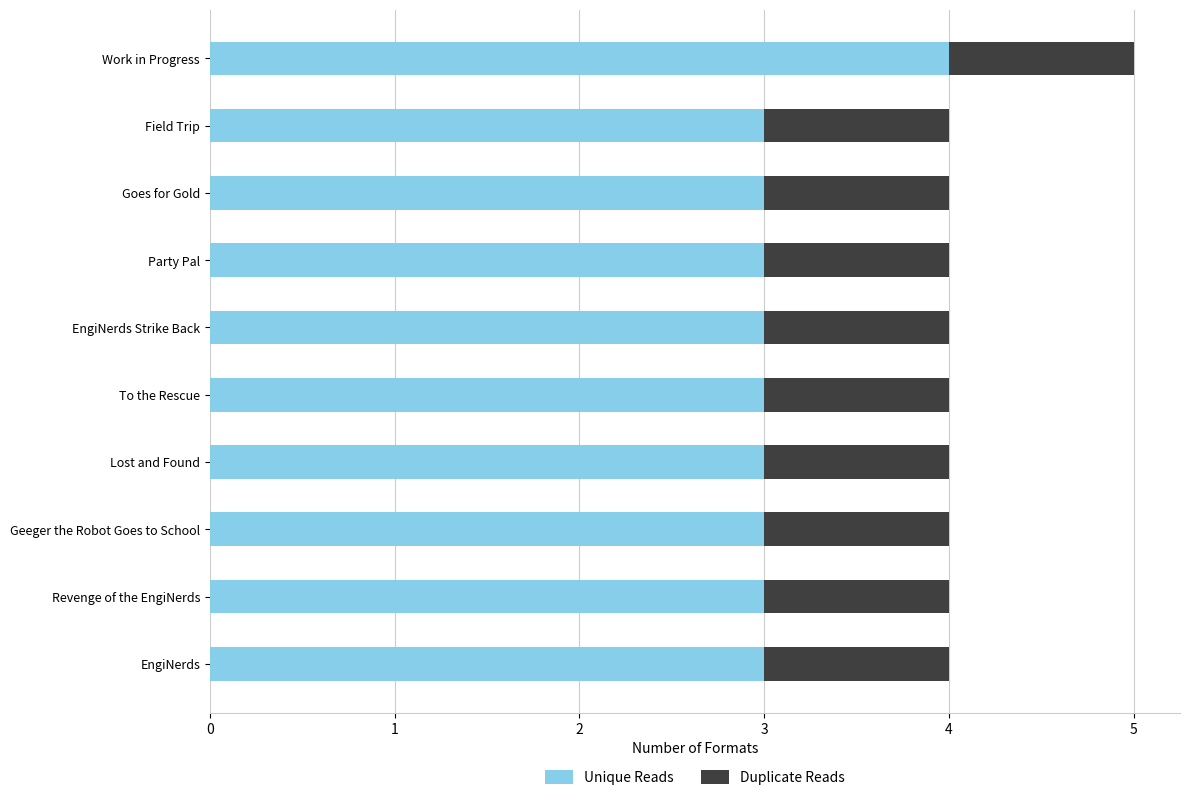

What is the highest value of the Unique Reads series?

4